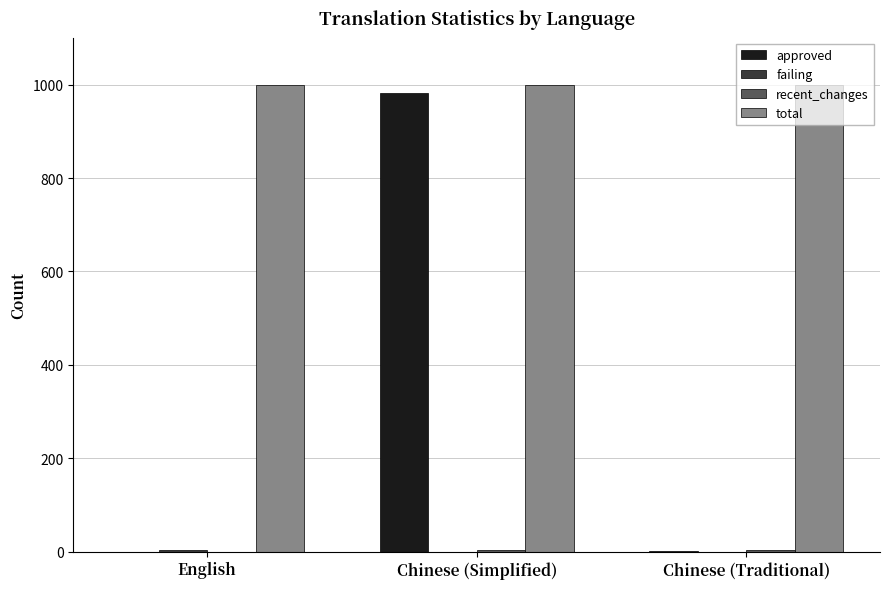

The approved series shows 289 at Chinese (Simplified). True or false?

False